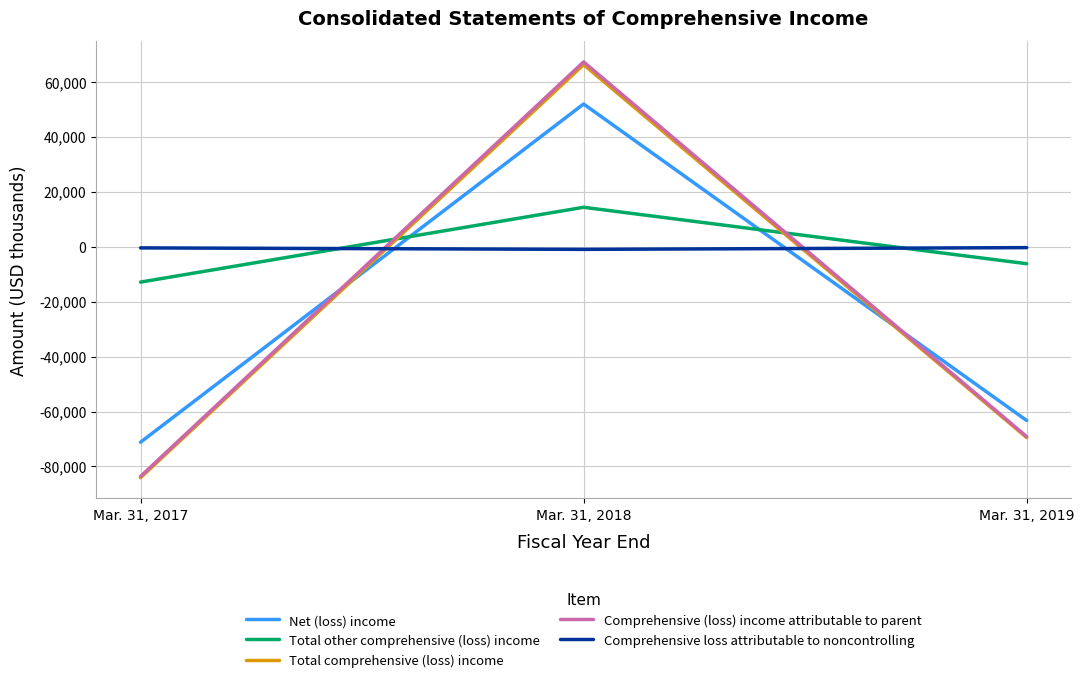

The Comprehensive (loss) income attributable to parent series shows 67221 at Mar. 31, 2018. True or false?

True